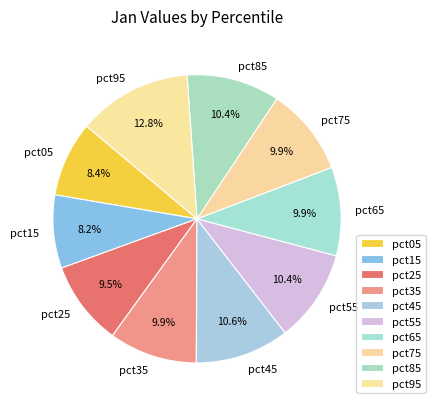

Count the number of slices in the pie.

10